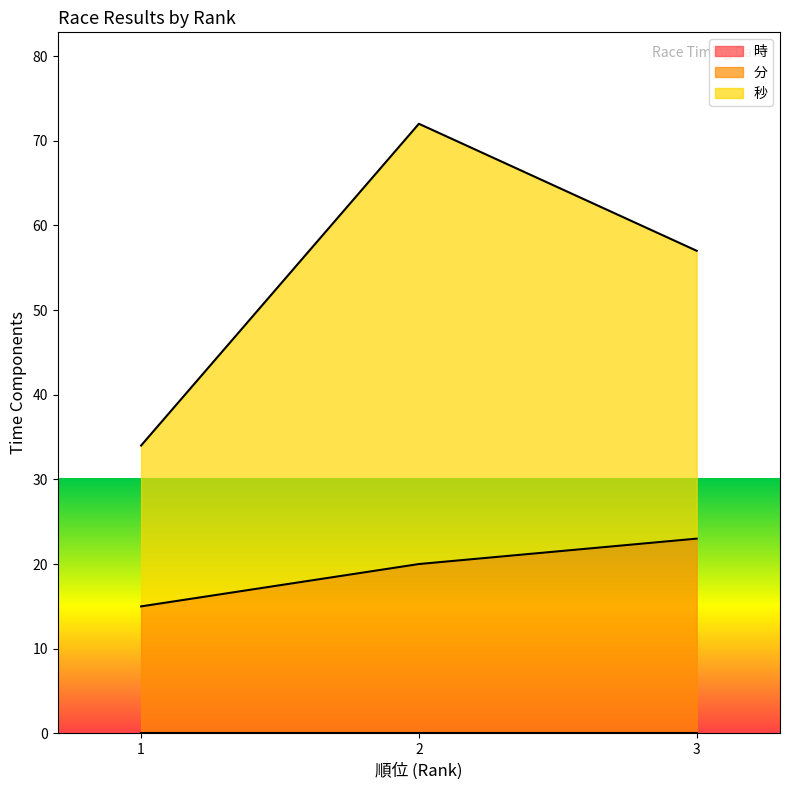

What is the minimum value for 分?

15